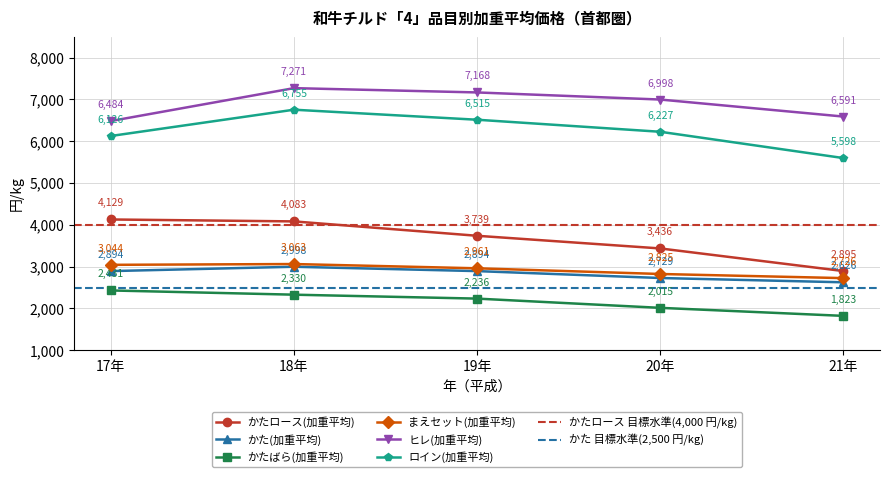

What value does the まえセット(加重平均) series have at 20年?

2825